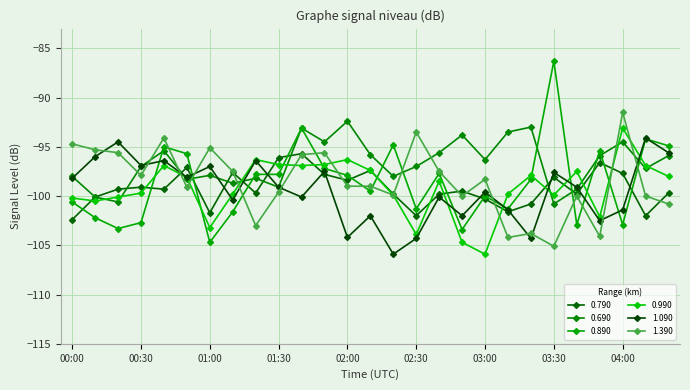

In 1.090, how many points are higher than both neighbors (excluding endpoints)?

10